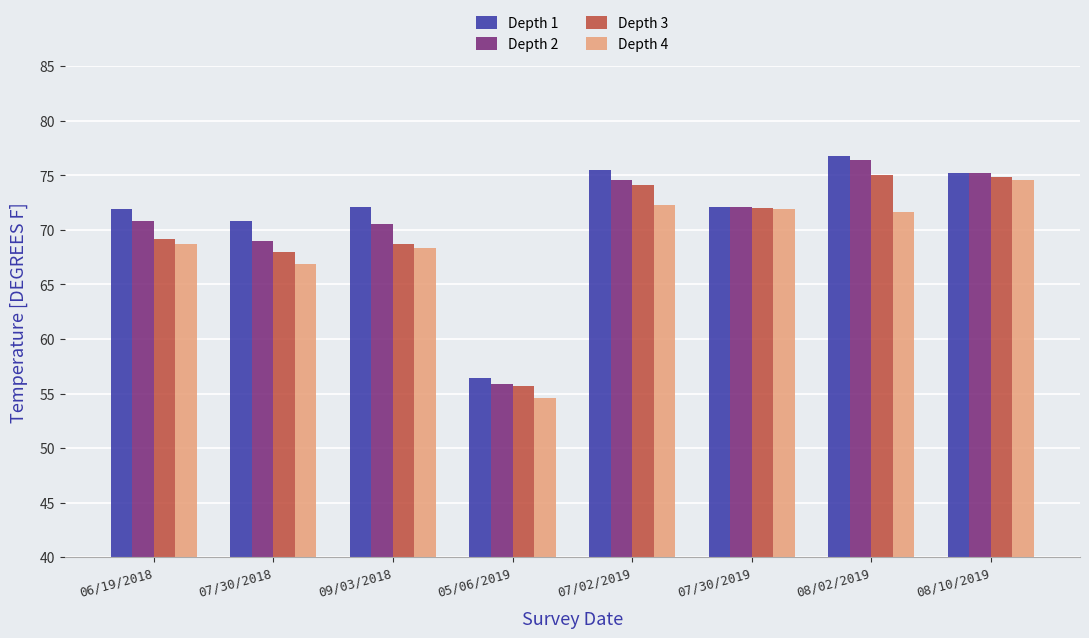

What are all the series names shown in the legend?

Depth 1, Depth 2, Depth 3, Depth 4